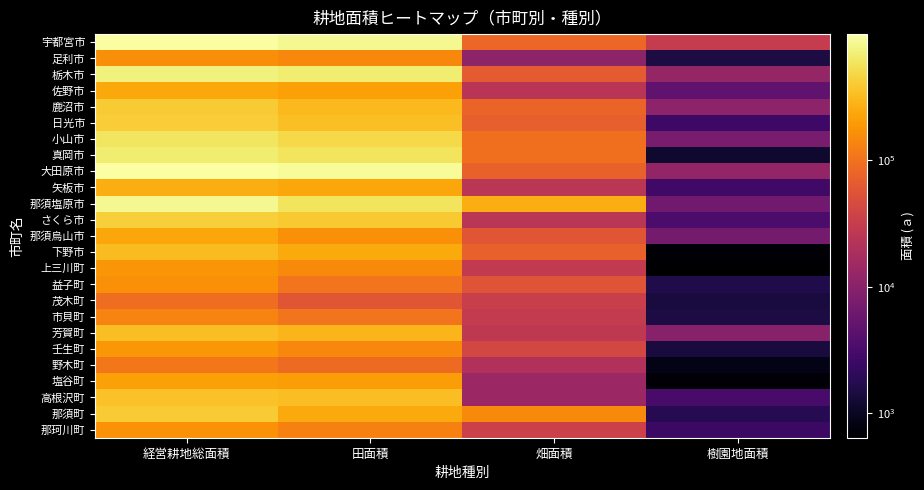

Rank the series by their maximum value, from lowest to highest.

茂木町, 野木町, 市貝町, 足利市, 益子町, 那珂川町, 上三川町, 壬生町, 塩谷町, 那須烏山市, 佐野市, 矢板市, 下野市, 芳賀町, 高根沢町, 那須町, 鹿沼市, 日光市, さくら市, 小山市, 真岡市, 栃木市, 那須塩原市, 宇都宮市, 大田原市